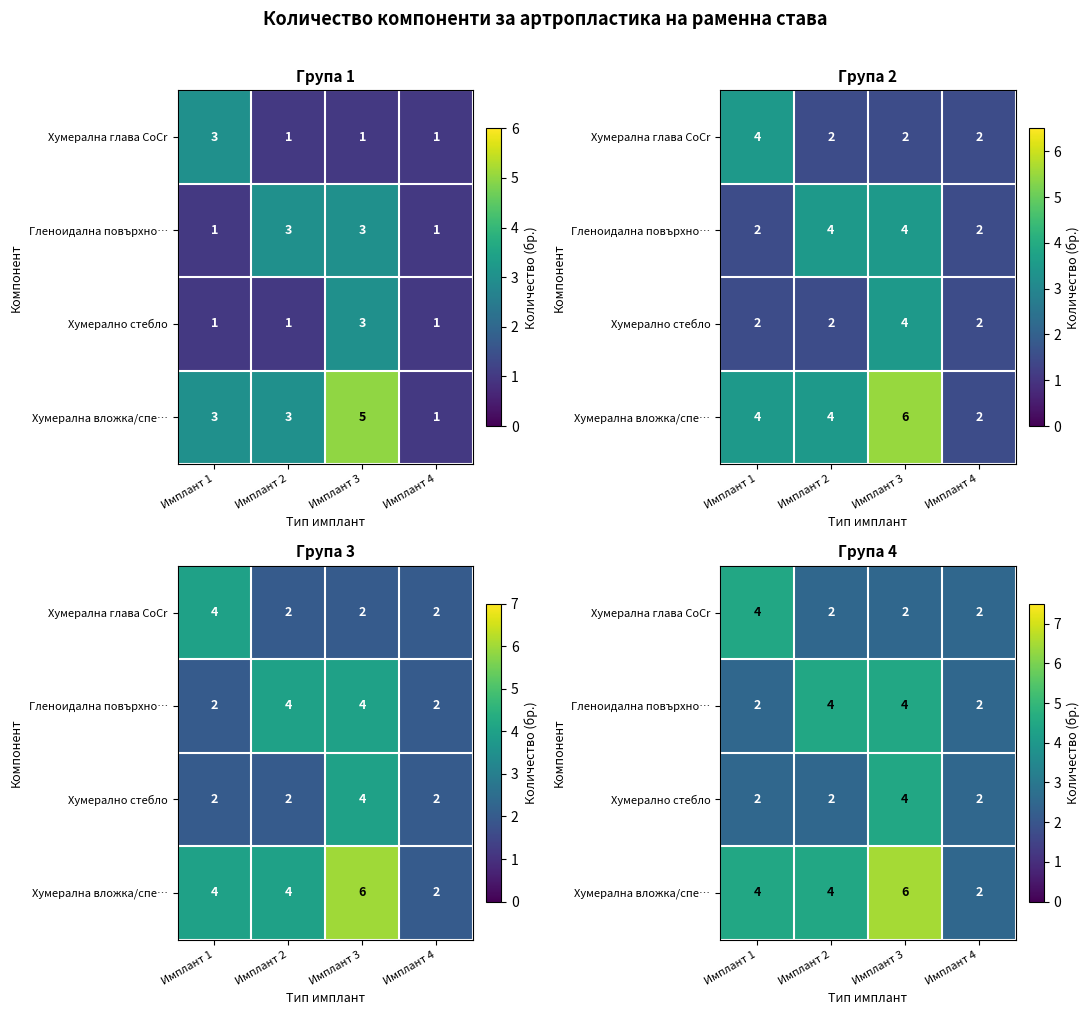

The value of Хумерална глава CoCr at Имплант 4 is 3.7. True or false?

False